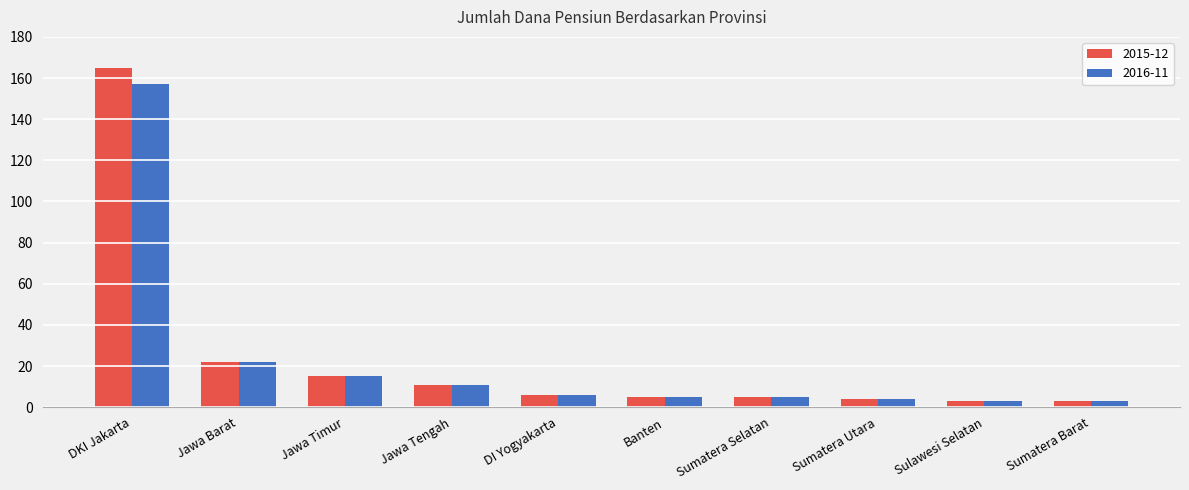

At which category is the sum across all series the highest?

DKI Jakarta